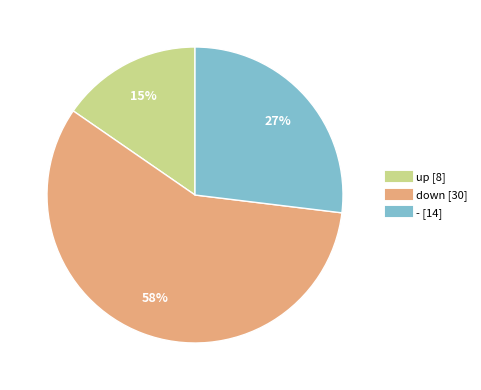

Approximately how many times larger is the value at - compared to down?

0.5